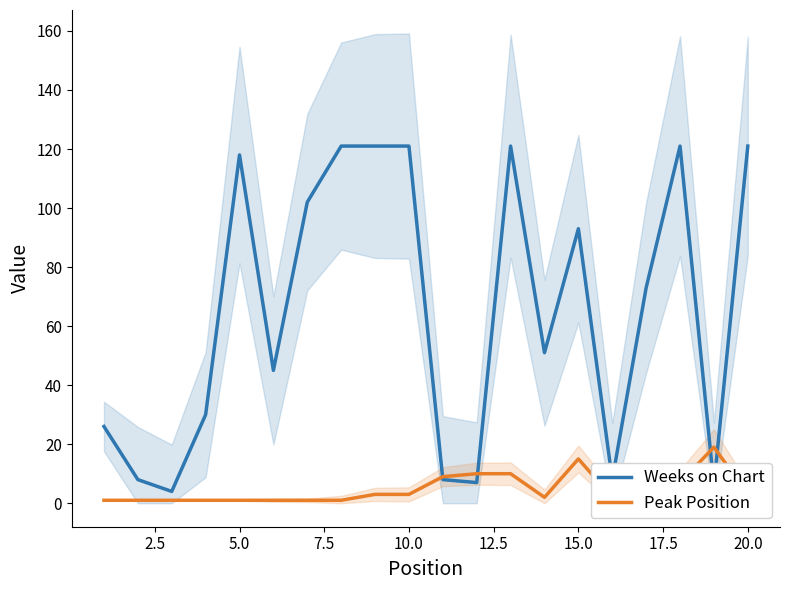

The Weeks on Chart series shows 118 at 5.0. True or false?

True